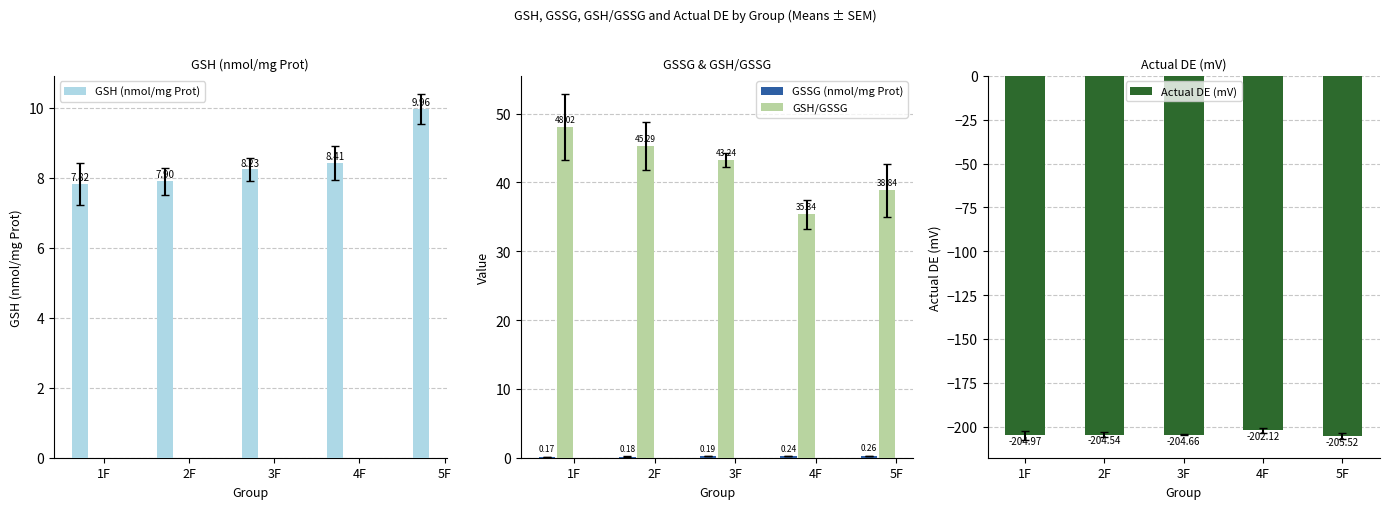

Which series has the largest total across all categories?

GSH/GSSG